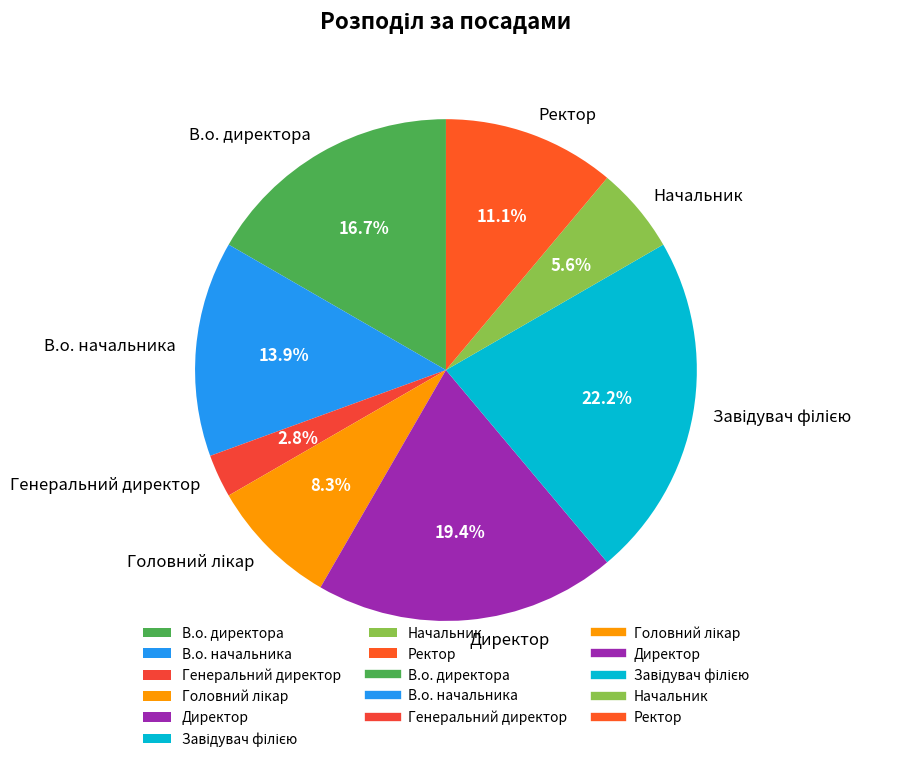

Is there any slice that represents more than half of the pie?

No